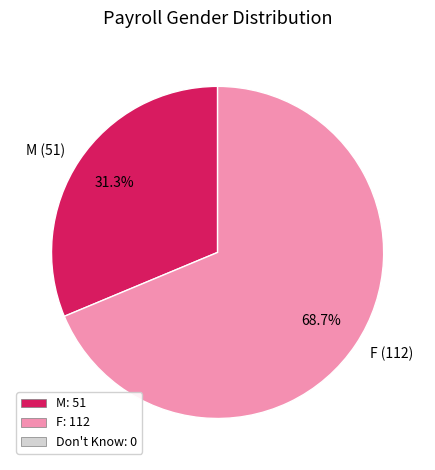

Is there a majority slice in this chart?

Yes